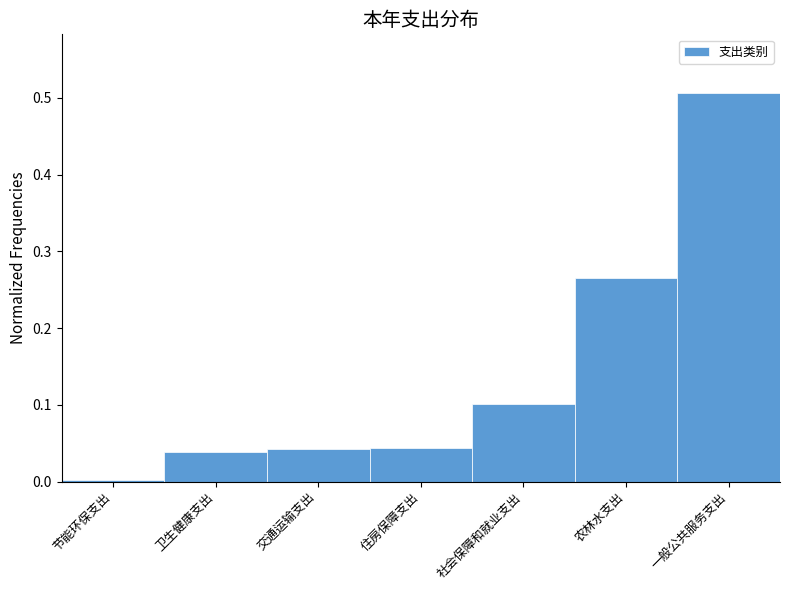

What is the sum of the values at 一般公共服务支出 and 住房保障支出?

0.6